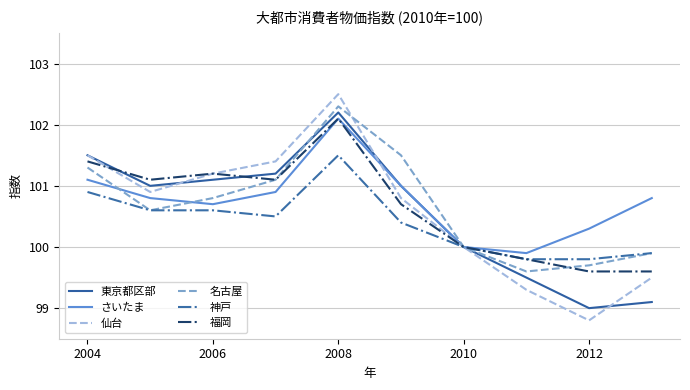

Reading left to right, what are all the values shown in this chart?

東京都区部: 101.5	101.0	101.1	101.2	102.2	101.0	100.0	99.5	99.0	99.1
さいたま: 101.1	100.8	100.7	100.9	102.1	101.0	100.0	99.9	100.3	100.8
仙台: 101.5	100.9	101.2	101.4	102.5	100.8	100.0	99.3	98.8	99.5
名古屋: 101.3	100.6	100.8	101.1	102.3	101.5	100.0	99.6	99.7	99.9
神戸: 100.9	100.6	100.6	100.5	101.5	100.4	100.0	99.8	99.8	99.9
福岡: 101.4	101.1	101.2	101.1	102.1	100.7	100.0	99.8	99.6	99.6